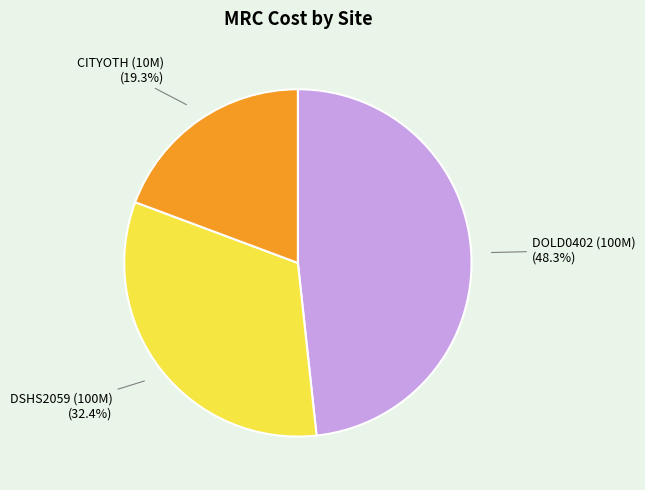

Is there any slice that represents more than half of the pie?

No